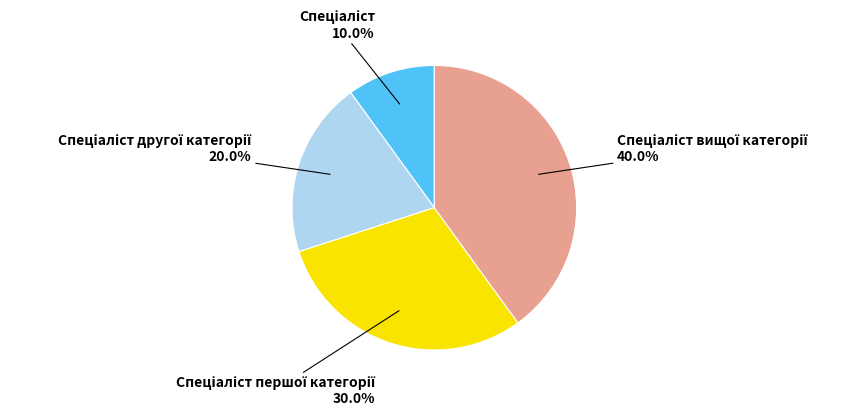

Is there any slice that represents more than half of the pie?

No